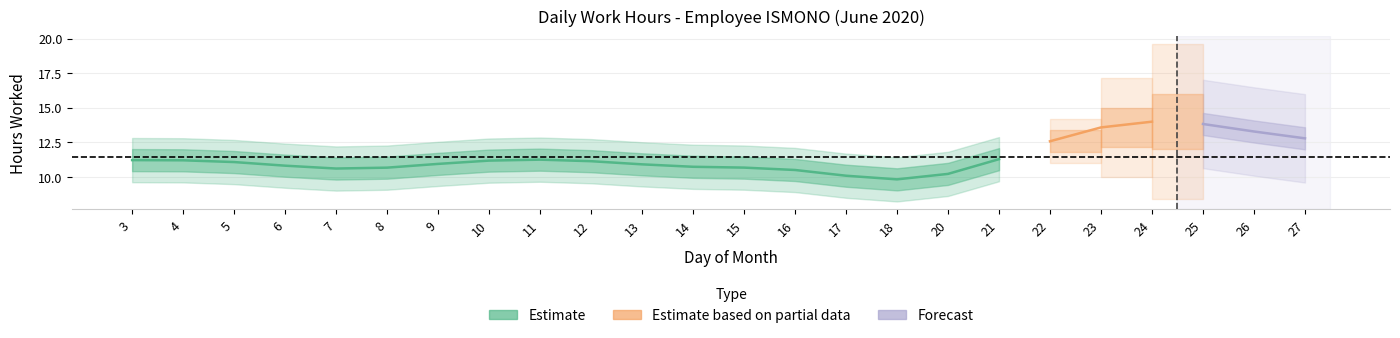

Is this an area chart (filled region under the line)?

No